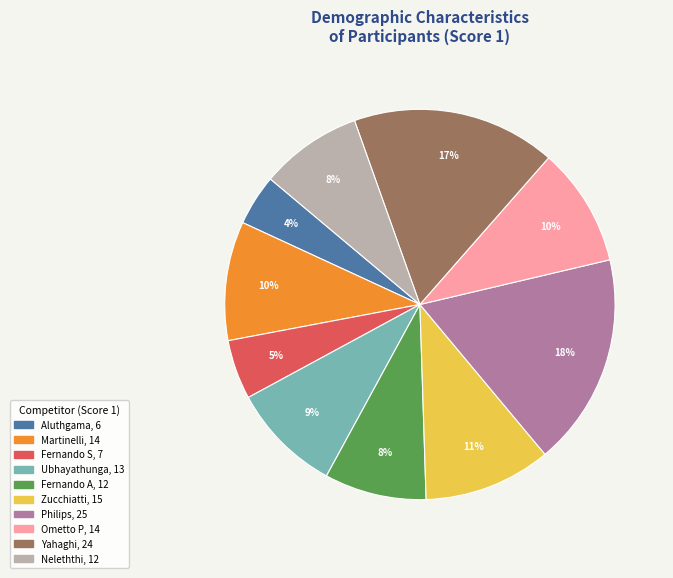

Does any single category account for the majority?

No